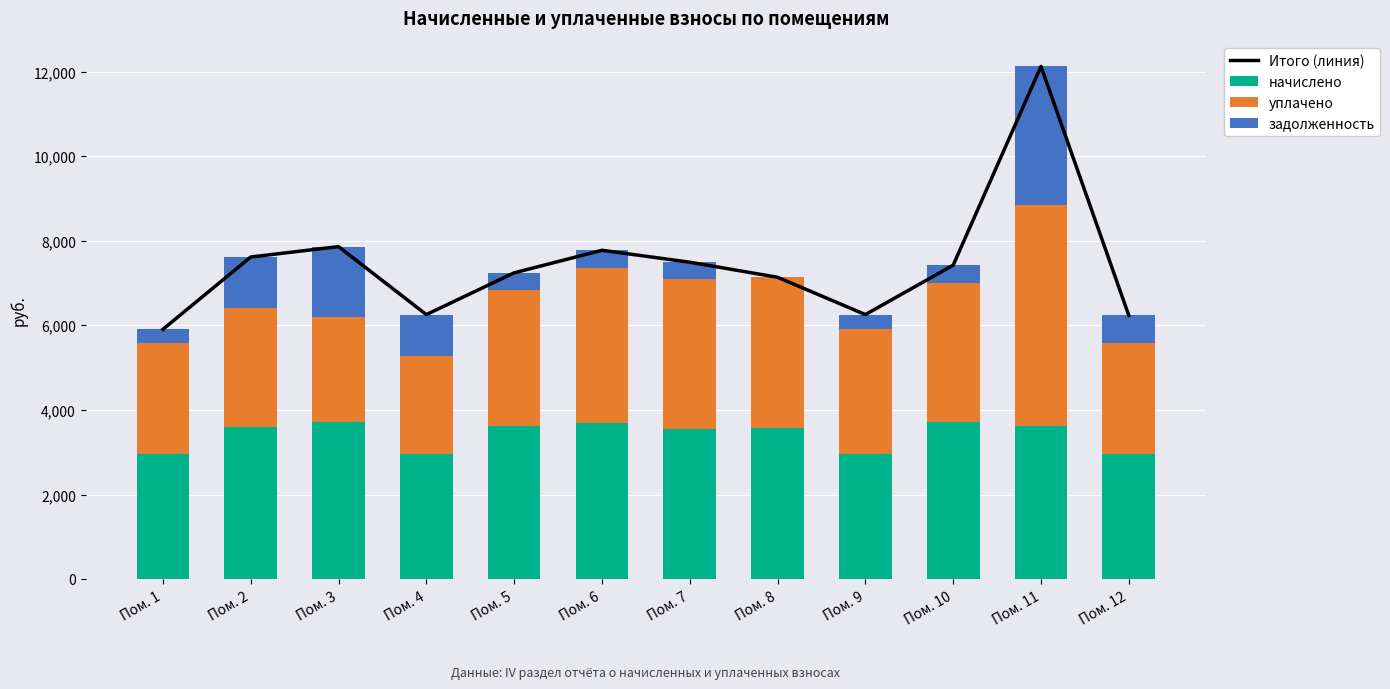

What is the difference between the highest and lowest values at Пом. 10?

7009.8